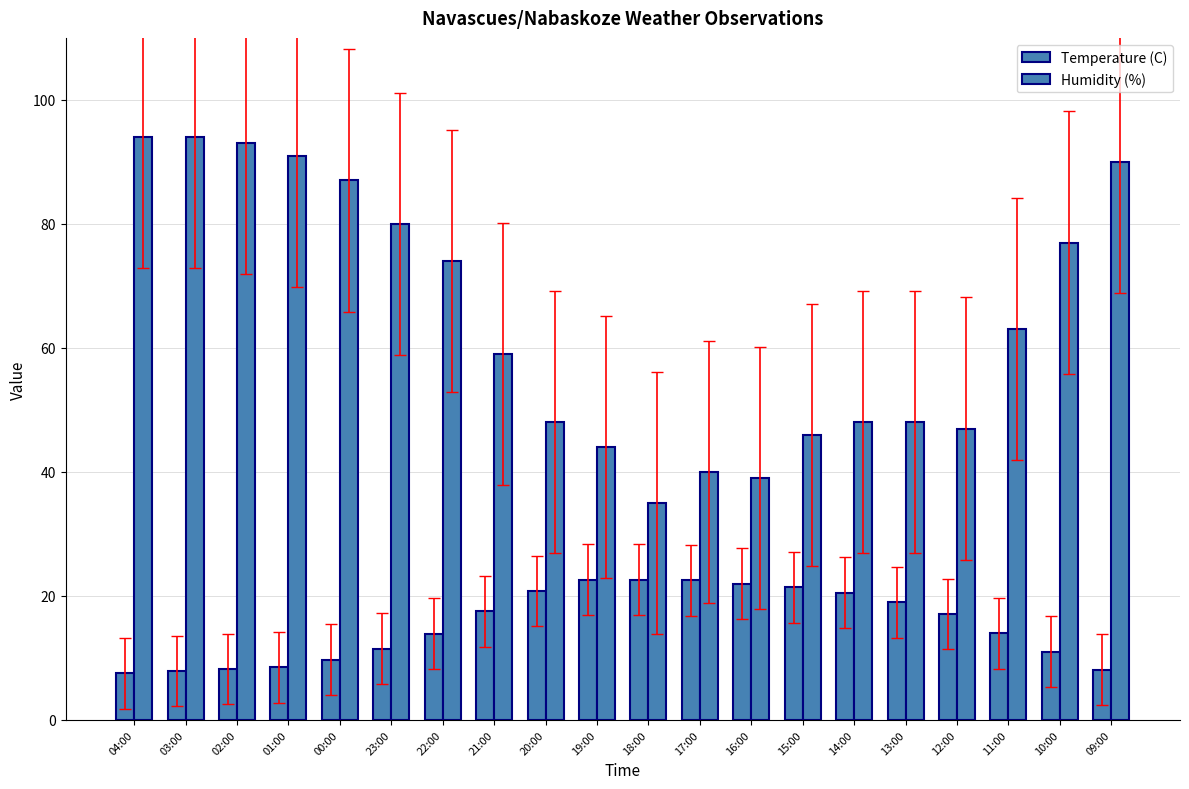

Rank the series by their average value, from highest to lowest.

Humidity (%), Temperature (C)